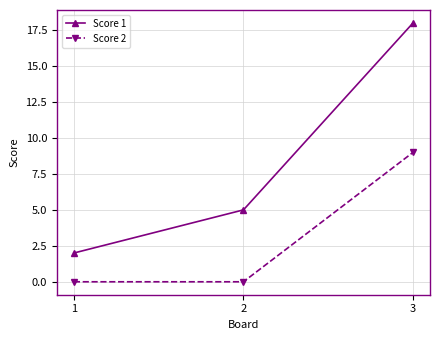

Read the Score 1 value at 3.

18